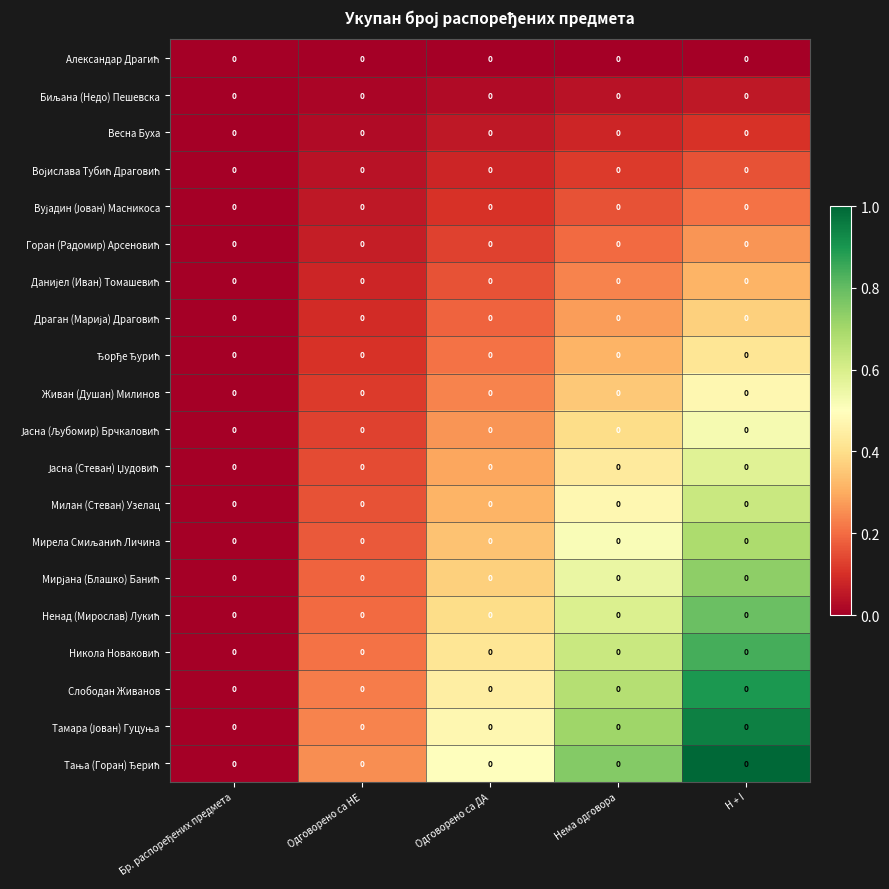

At which category is the sum across all series the highest?

H + I